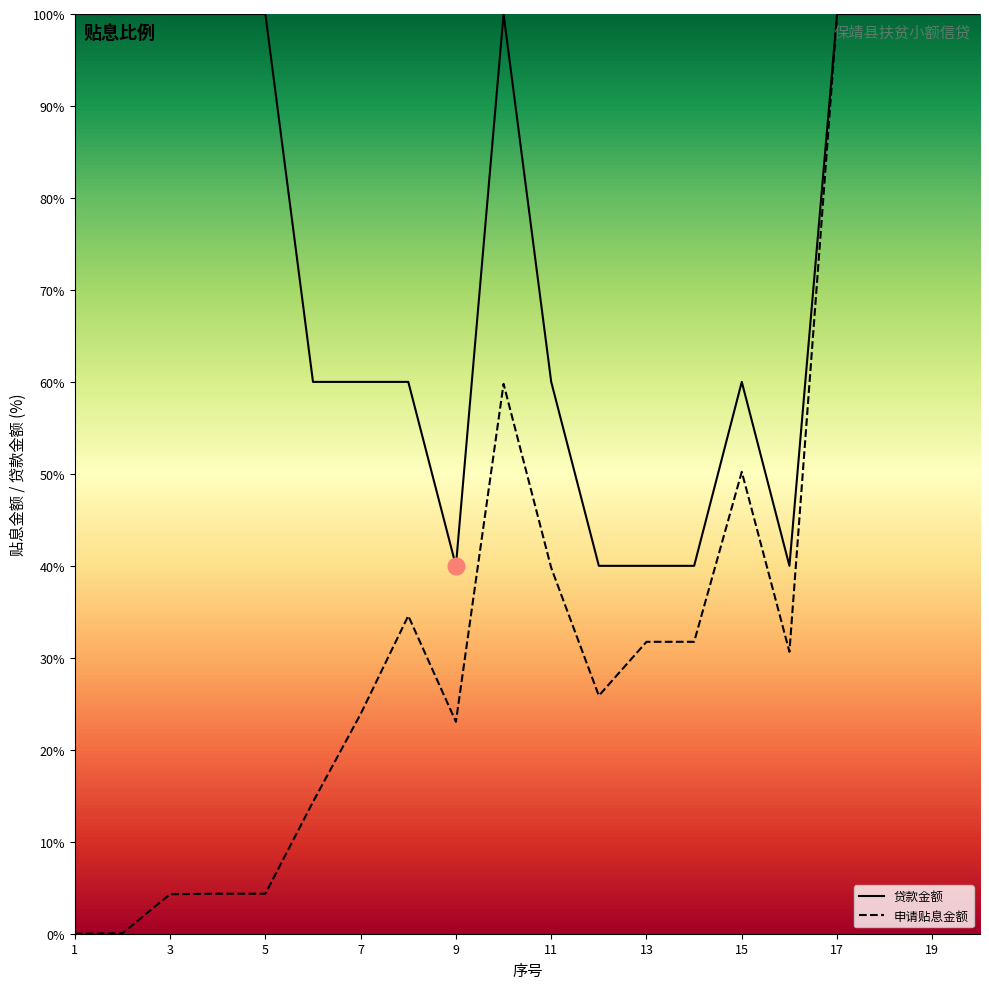

What is the highest value of the 贷款金额 series?

100.0